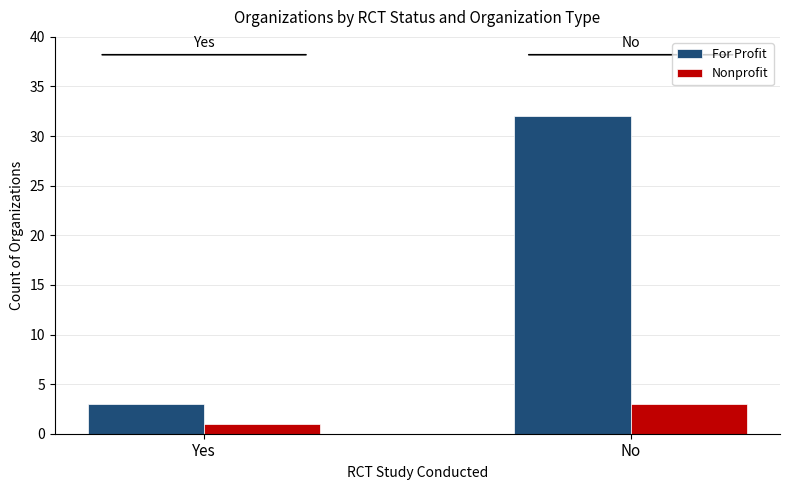

What is the label of the 1st bar from the right?

No